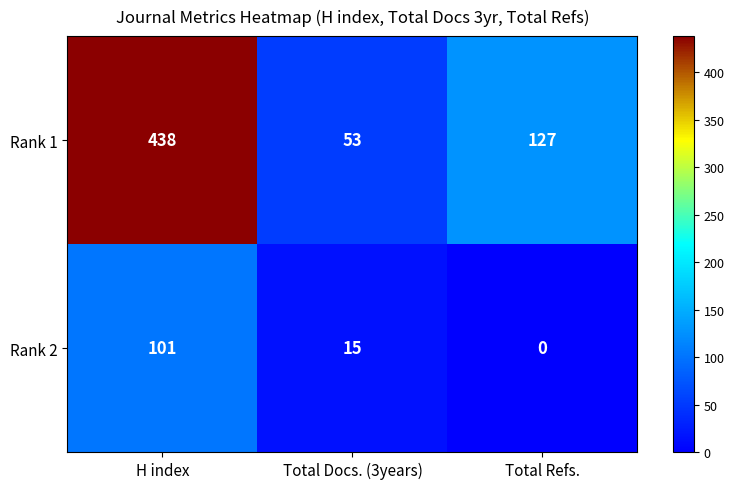

What is the difference between the maximum and minimum values in the Rank 2 series?

101